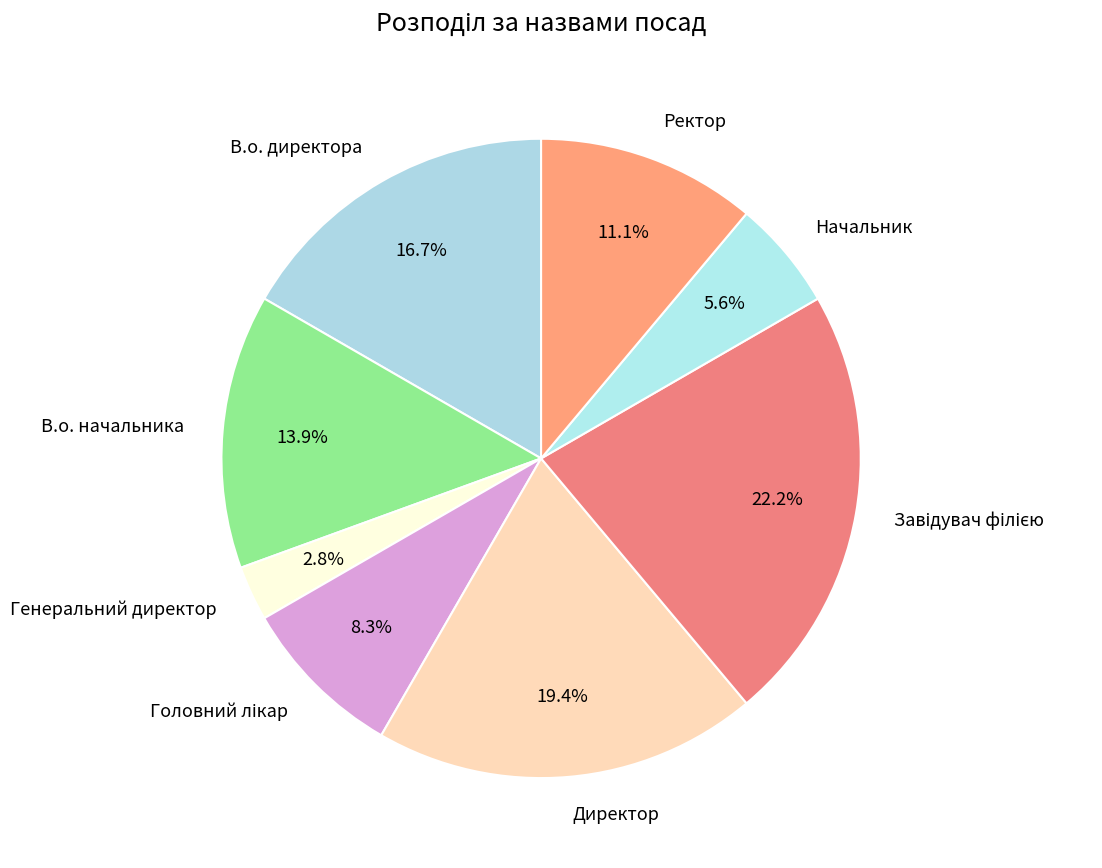

To the nearest percent, what is the average slice percentage?

12%